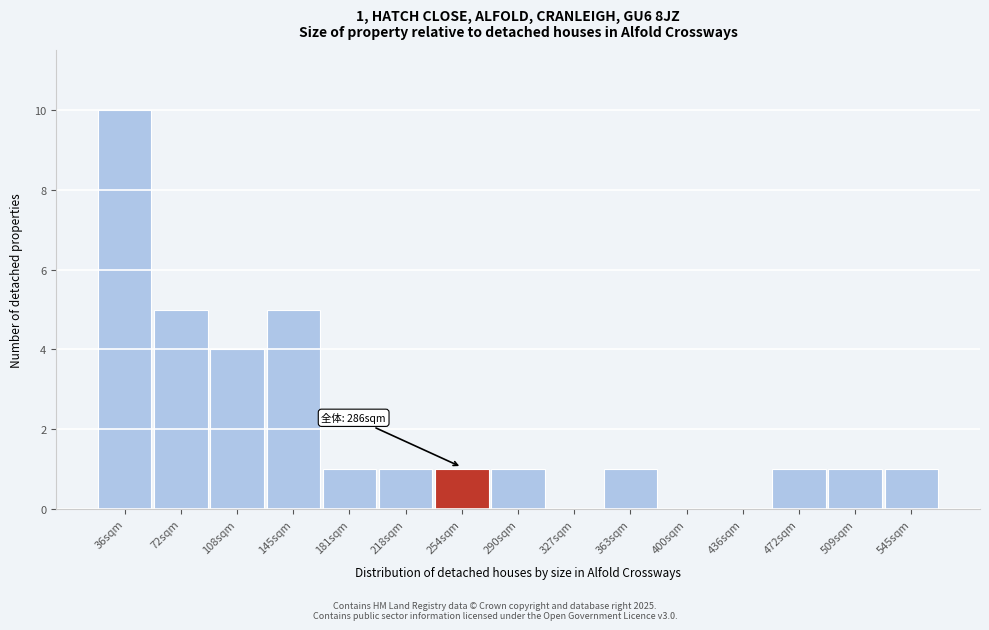

Reading left to right, extract all data points from this chart.

36sqm=10	72sqm=5	108sqm=4	145sqm=5	181sqm=1	218sqm=1	254sqm=1	290sqm=1	327sqm=0	363sqm=1	400sqm=0	436sqm=0	472sqm=1	509sqm=1	545sqm=1